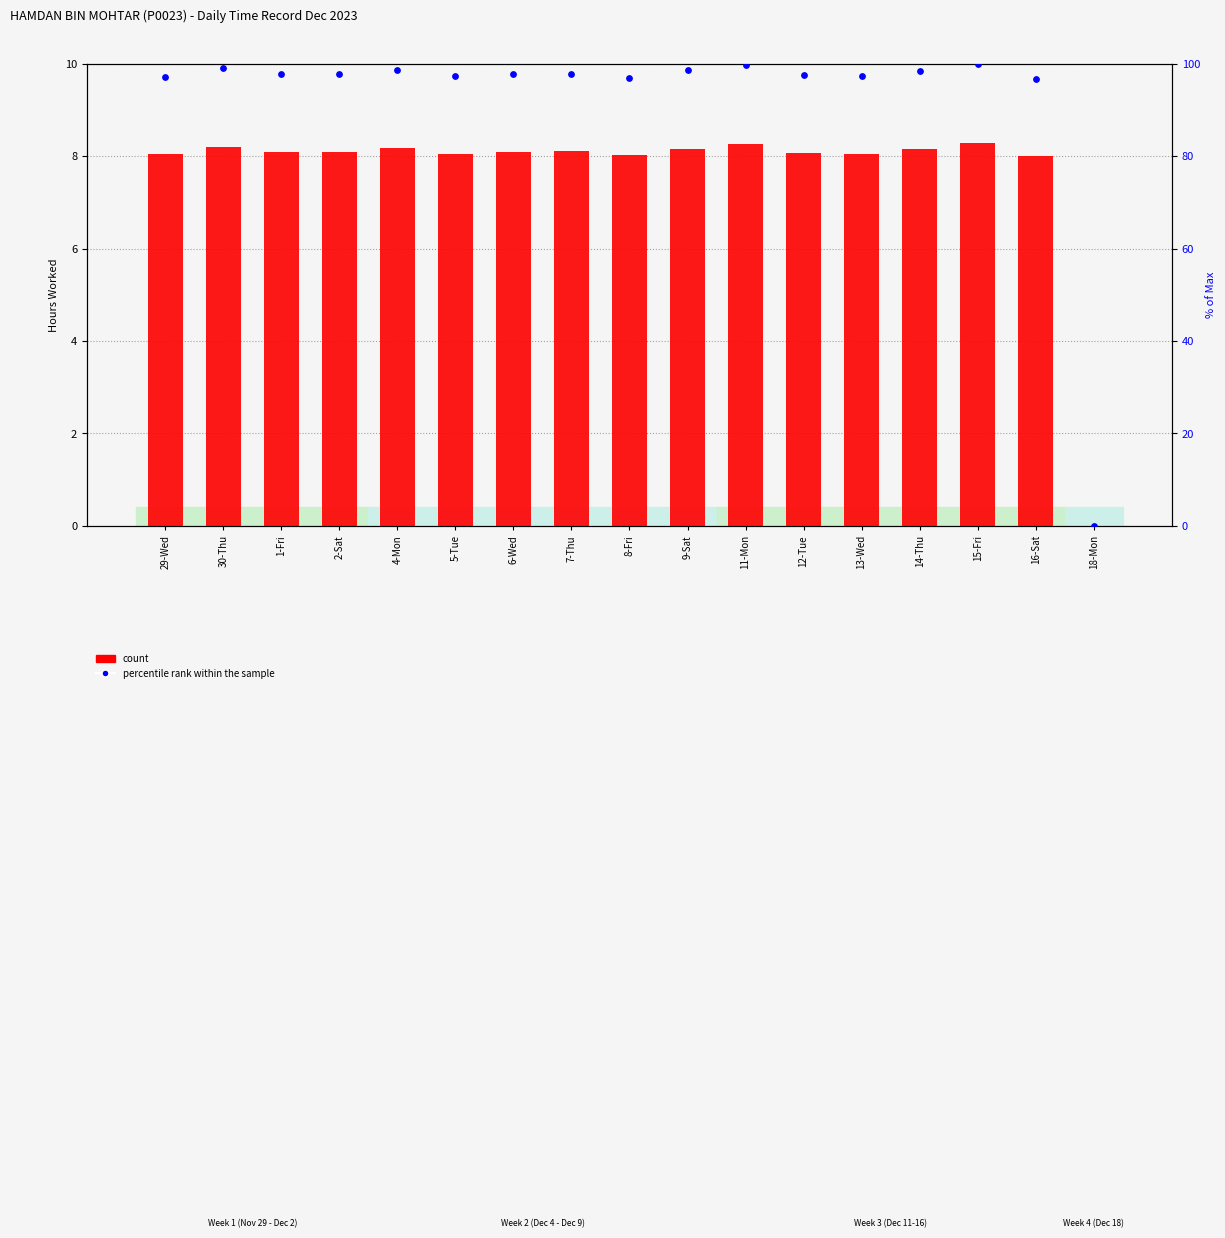

What are all the series names shown in the legend?

count, percentile rank within the sample